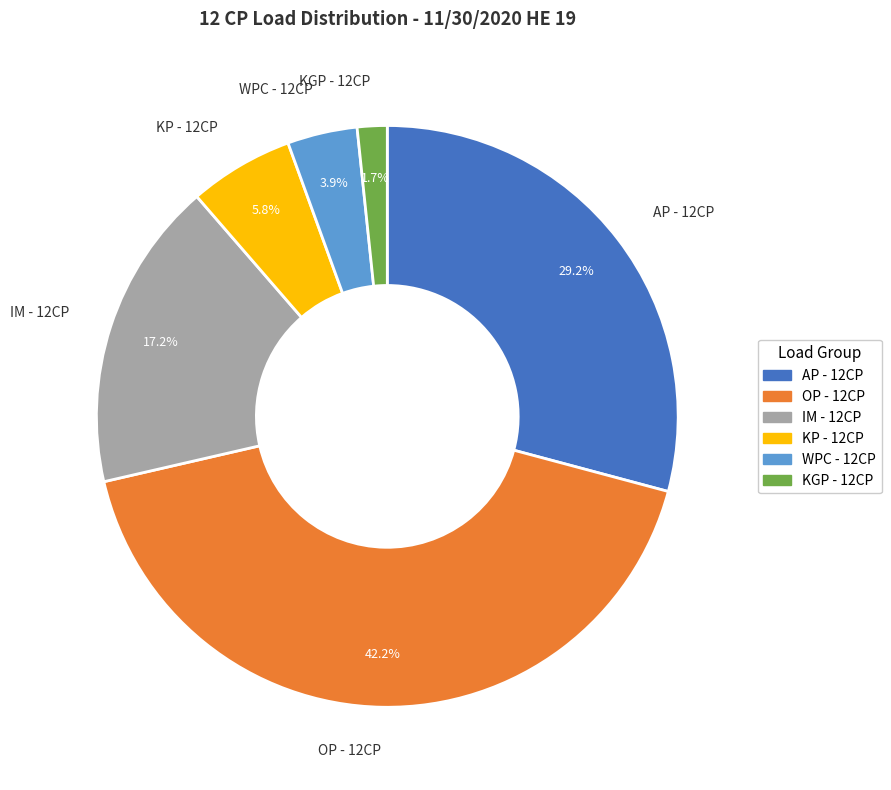

How many segments does this pie chart have?

6